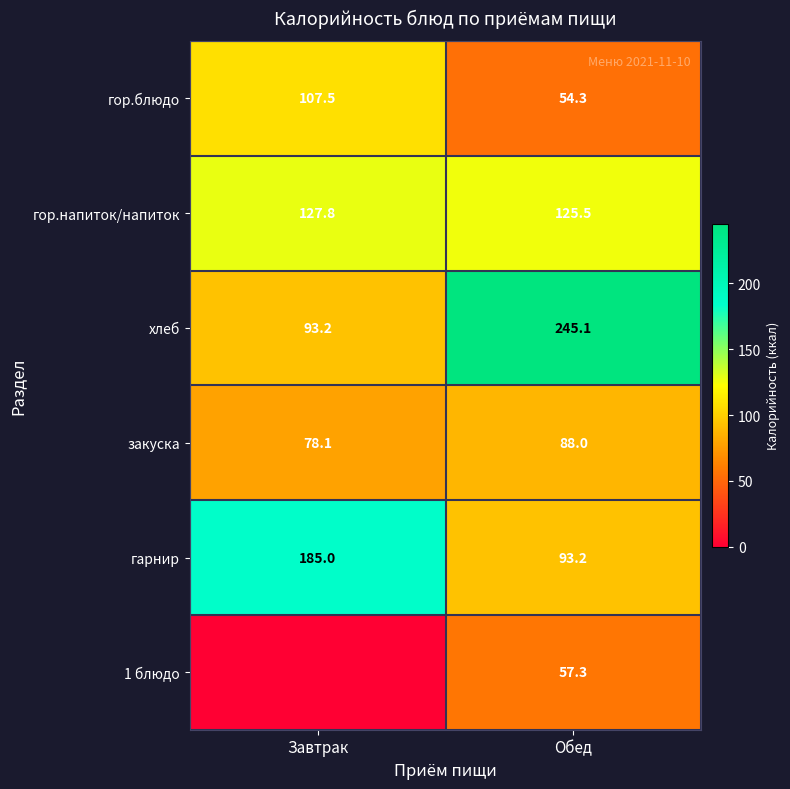

Which has a higher value, Обед or Завтрак?

Завтрак